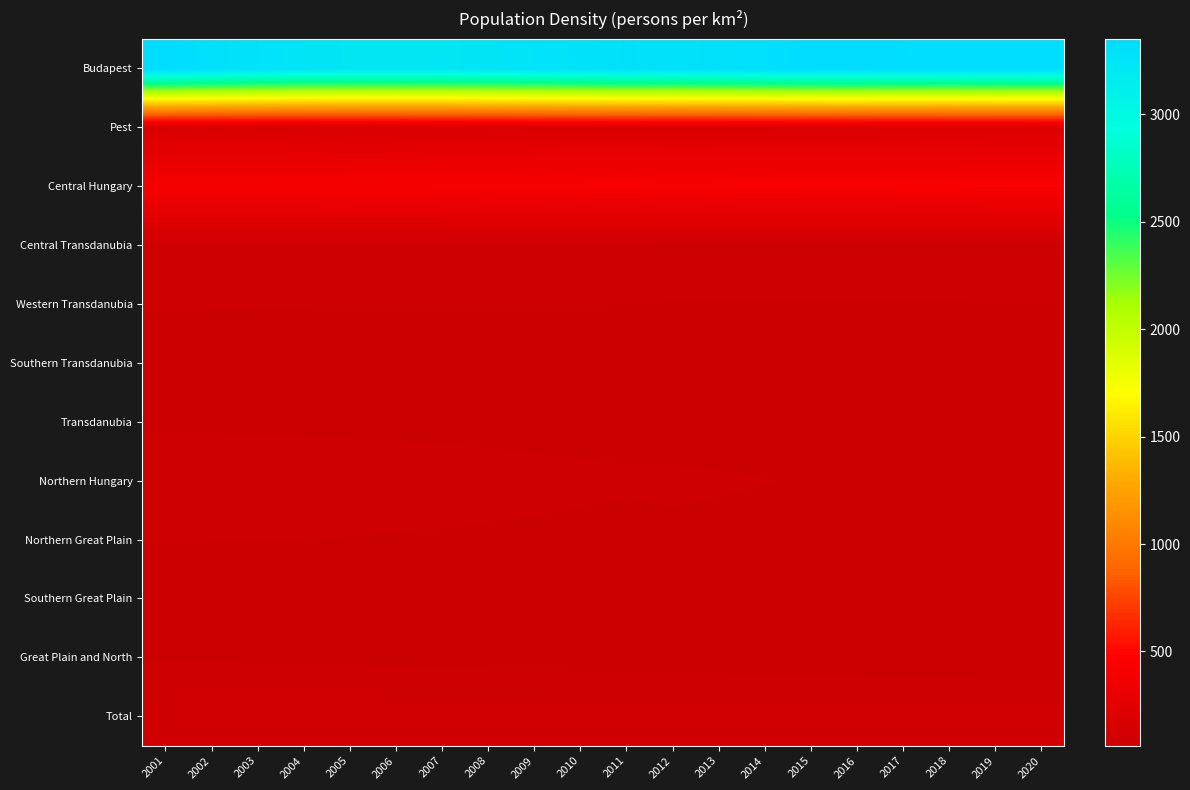

At which category is the sum across all series the highest?

2001